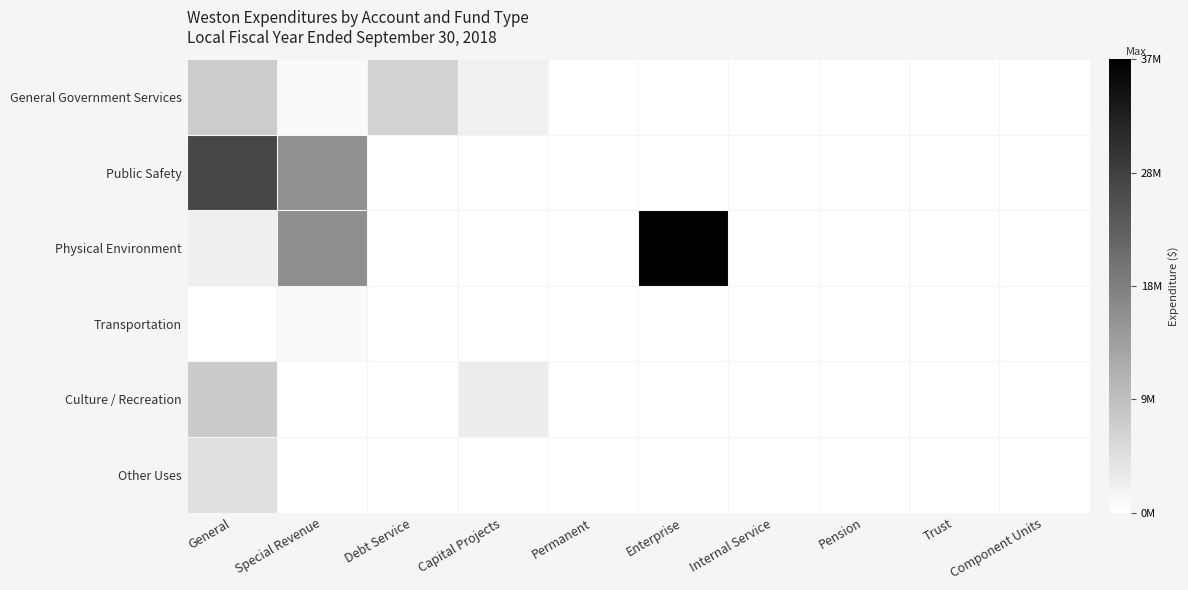

Reading left to right, transcribe all the data shown in this chart.

General Government Services: General=7392345	Special Revenue=849956	Debt Service=6185032	Capital Projects=2234745	Permanent=0	Enterprise=0	Internal Service=0	Pension=0	Trust=0	Component Units=0
Public Safety: General=26649743	Special Revenue=15831424	Debt Service=0	Capital Projects=0	Permanent=0	Enterprise=0	Internal Service=0	Pension=0	Trust=0	Component Units=0
Physical Environment: General=2359830	Special Revenue=16262591	Debt Service=0	Capital Projects=0	Permanent=0	Enterprise=36781178	Internal Service=0	Pension=0	Trust=0	Component Units=0
Transportation: General=0	Special Revenue=839984	Debt Service=0	Capital Projects=19659	Permanent=0	Enterprise=0	Internal Service=0	Pension=0	Trust=0	Component Units=0
Culture / Recreation: General=7526176	Special Revenue=0	Debt Service=0	Capital Projects=2781729	Permanent=0	Enterprise=0	Internal Service=0	Pension=0	Trust=0	Component Units=0
Other Uses: General=4518800	Special Revenue=0	Debt Service=0	Capital Projects=0	Permanent=0	Enterprise=0	Internal Service=0	Pension=0	Trust=0	Component Units=0